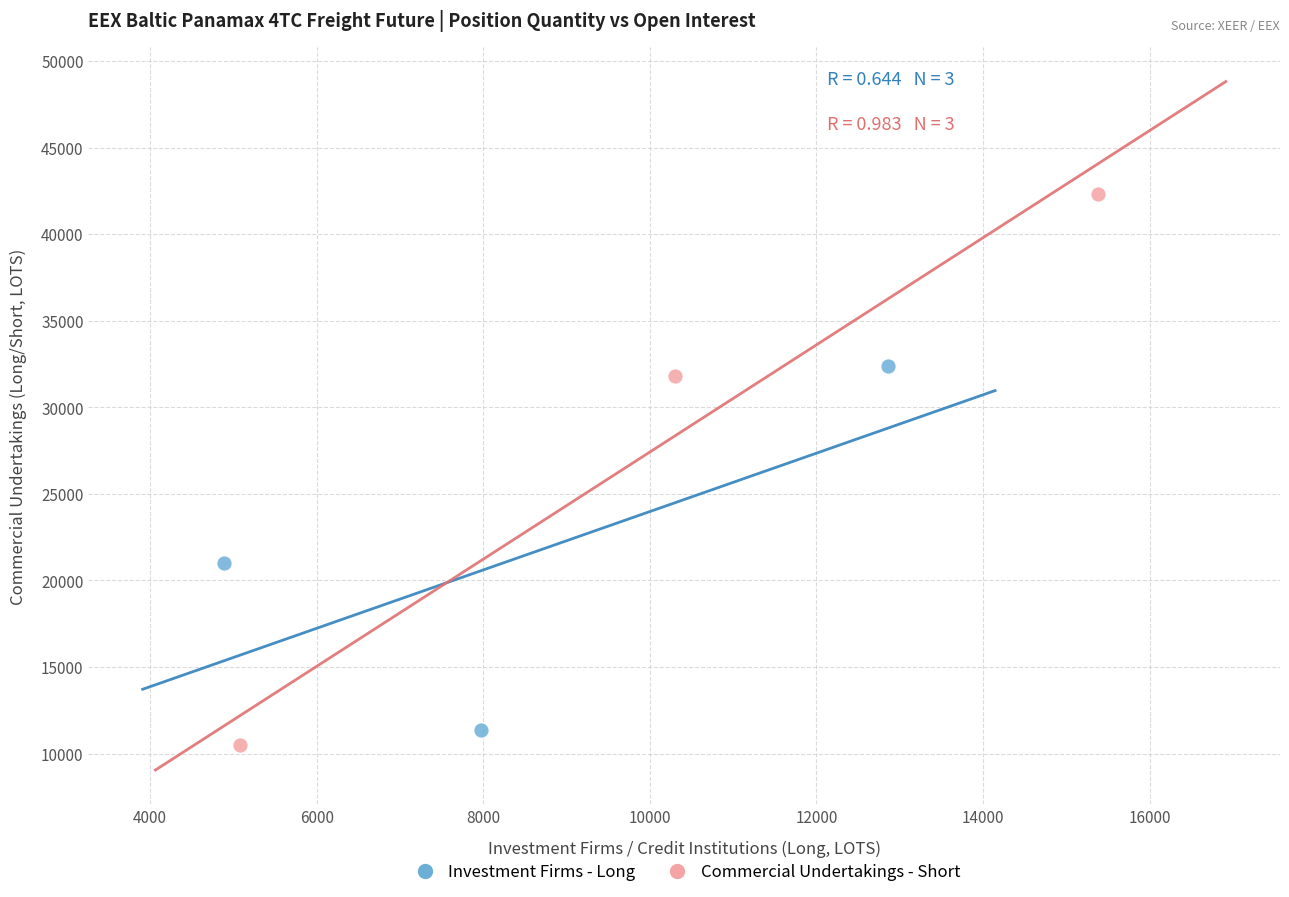

What are all the series names shown in the legend?

Investment Firms - Long, Commercial Undertakings - Short